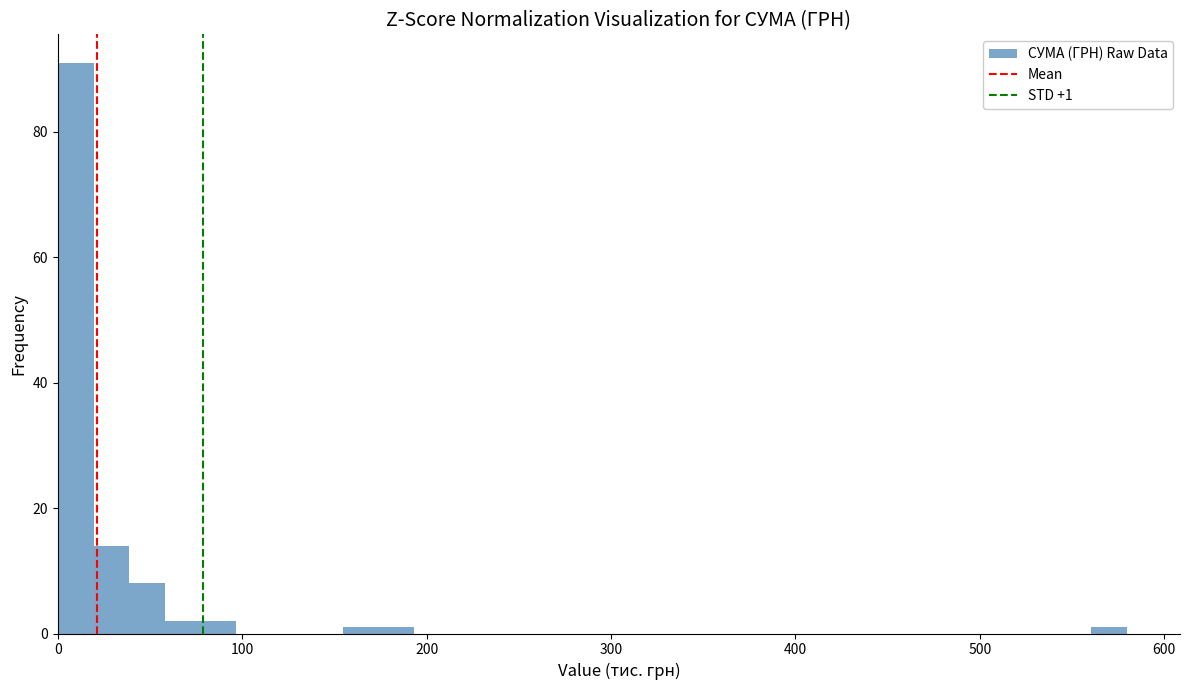

Around what value on the x-axis is the tallest bar? Give the approximate position of its centre, as read against the axis.

10